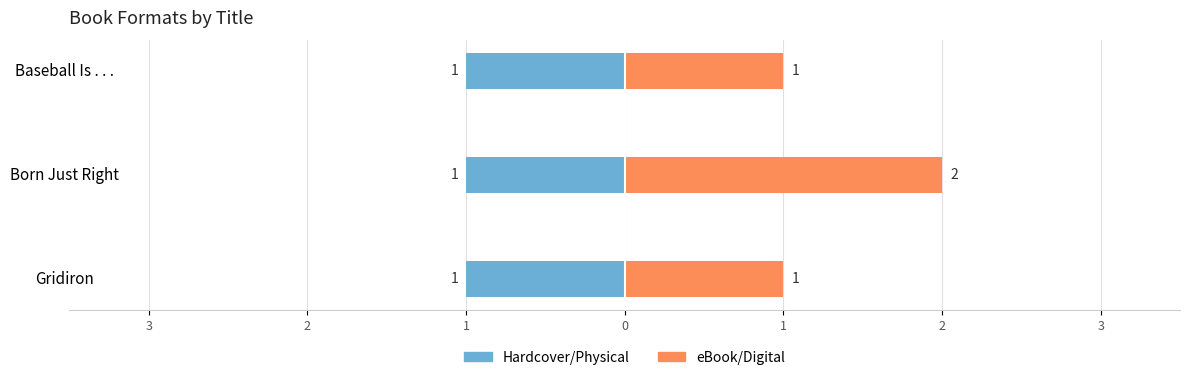

How many series are shown in this chart?

2